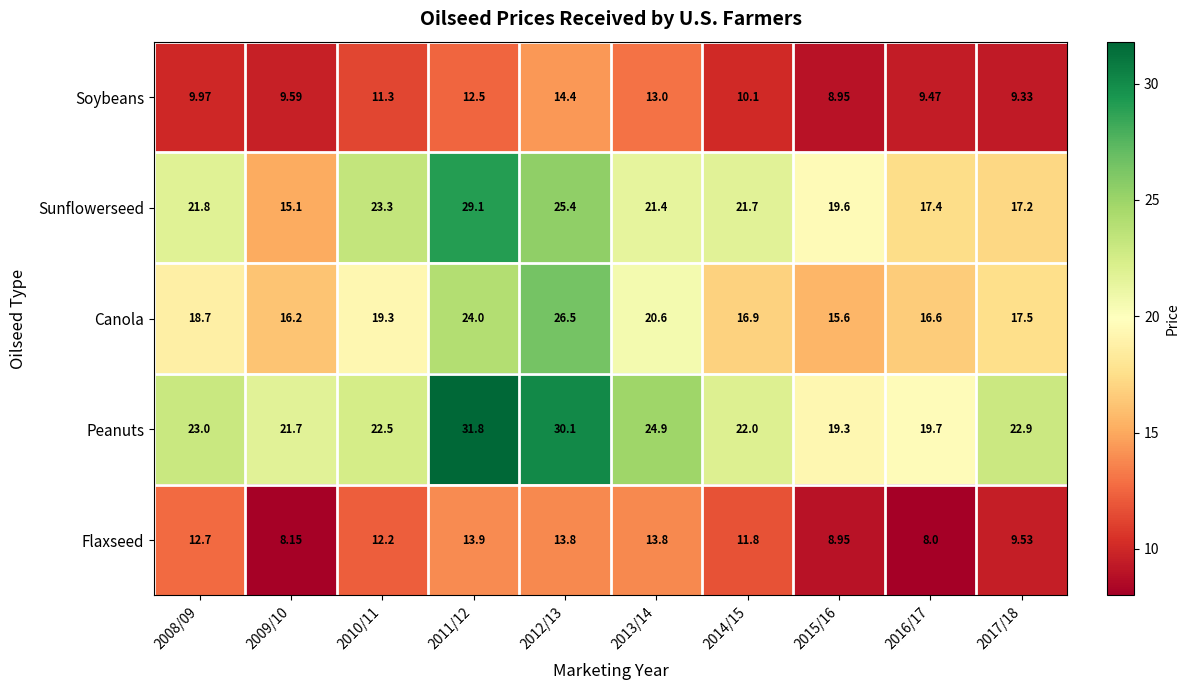

Which series has the largest range (max minus min)?

Sunflowerseed